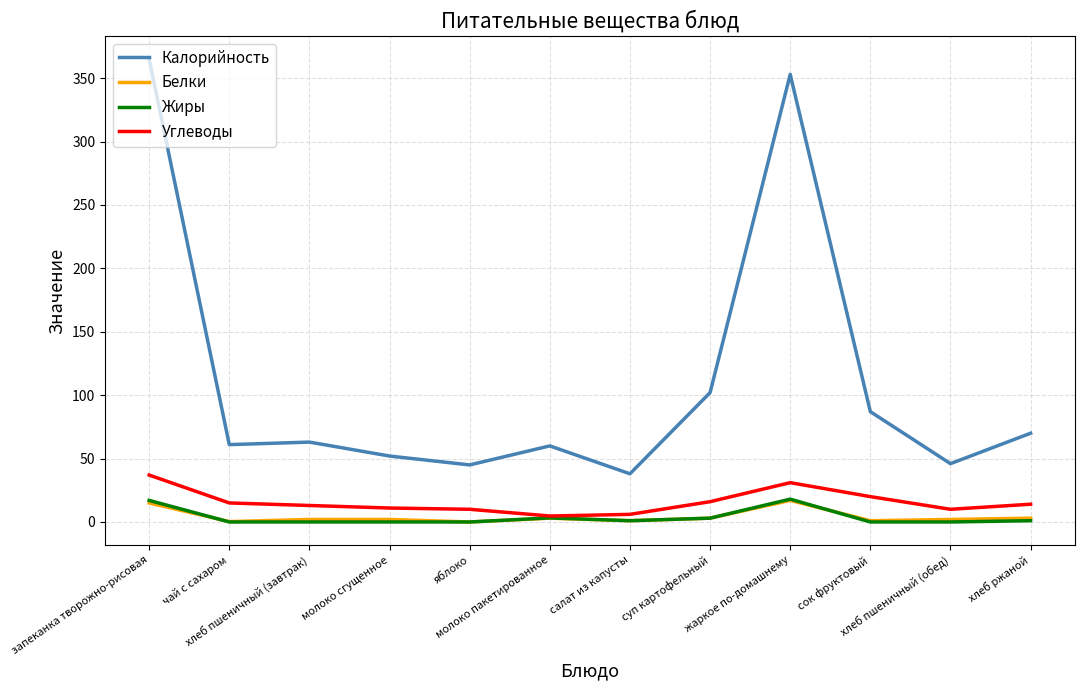

How many lines are shown in the chart?

4